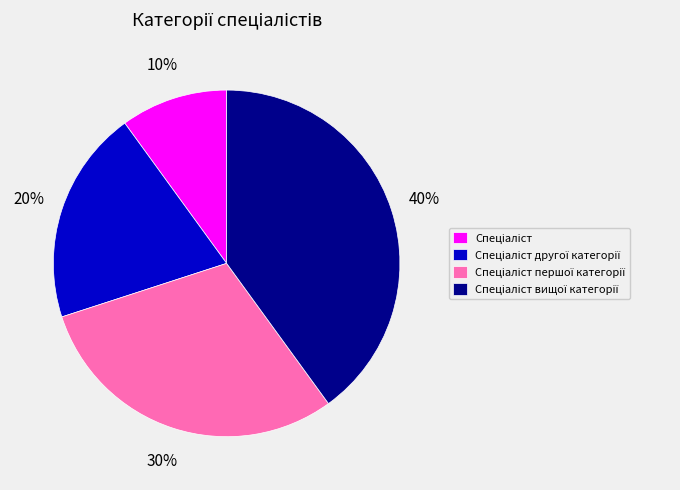

Is there any slice that represents more than half of the pie?

No